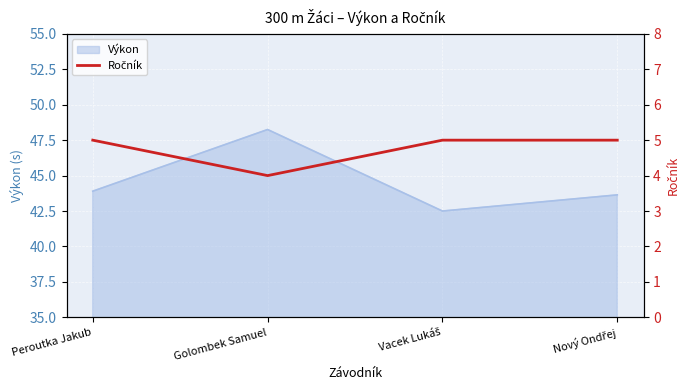

Read the Výkon value at Peroutka Jakub.

43.9